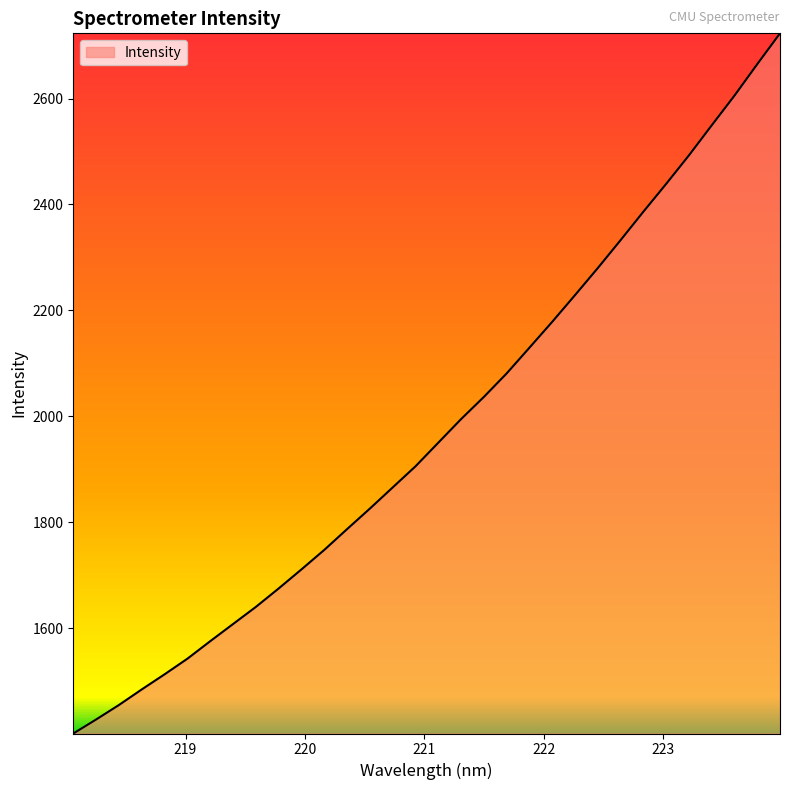

Reading left to right, list all the values displayed in this chart.

1401.2	1427.6	1455.0	1484.4	1513.0	1542.4	1575.5	1607.9	1640.2	1675.0	1711.0	1747.8	1787.1	1825.8	1865.7	1905.6	1950.2	1994.7	2036.6	2081.0	2129.6	2178.5	2228.8	2279.9	2332.6	2386.3	2438.8	2492.7	2549.3	2605.5	2664.8	2723.1